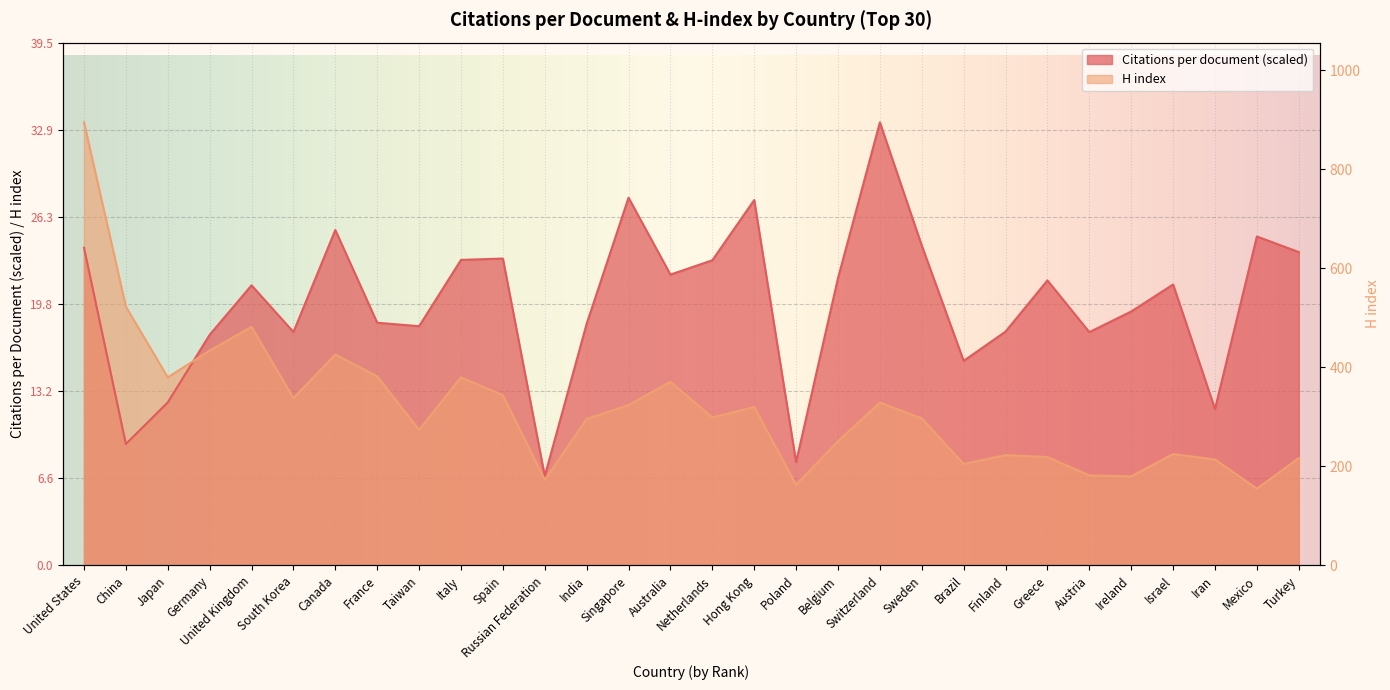

What is the label of the 10th point from the left?

Italy